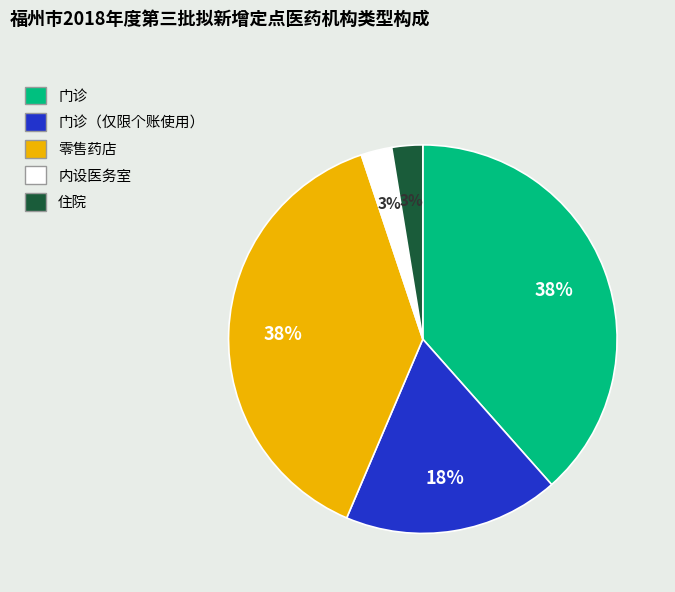

To the nearest percent, what portion does 内设医务室 represent?

3%